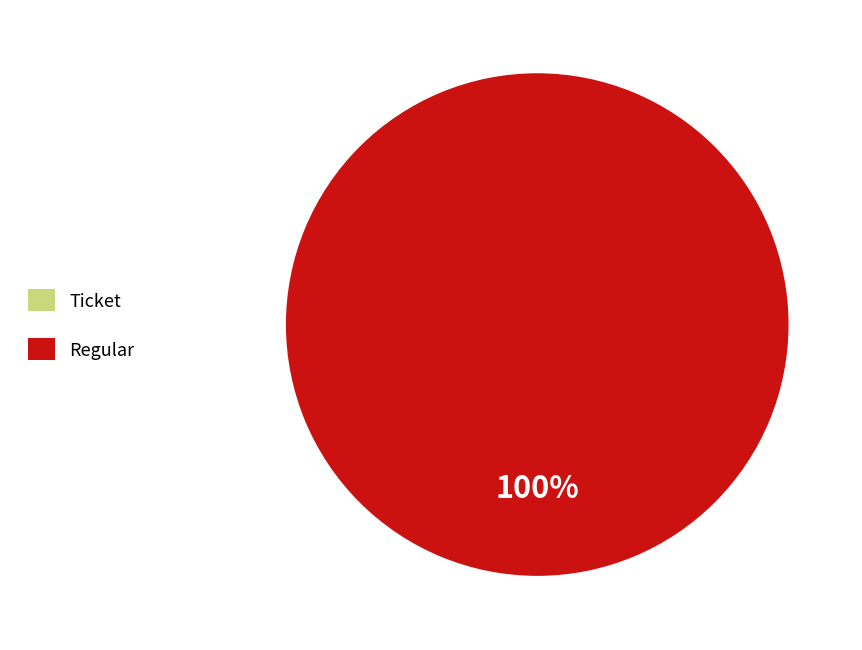

Which category has the biggest portion of the pie?

Regular